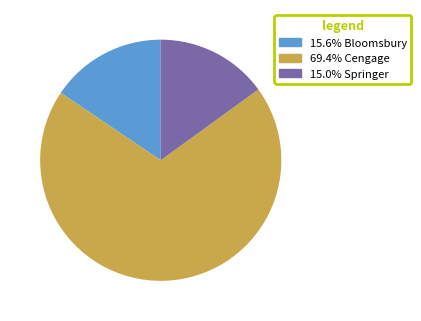

Is there any slice that represents more than half of the pie?

Yes